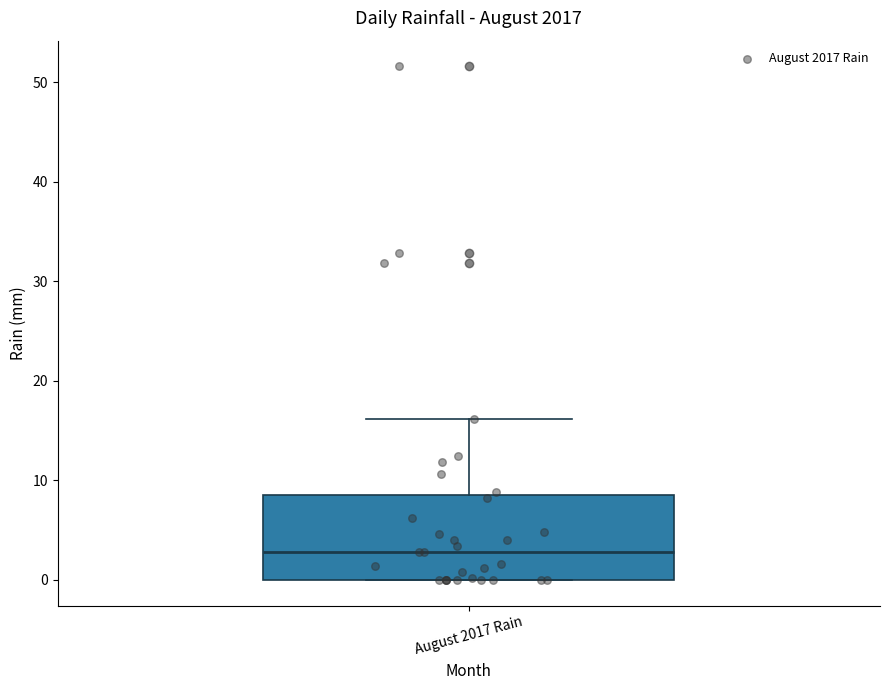

Transcribe this box plot: give where the median line is, the range the box spans, and where the two whiskers end, as read against the y-axis. The values are not printed on the chart, so give them approximately, as read against the axis.

median 3, box 0 to 9, whiskers 0 to 16